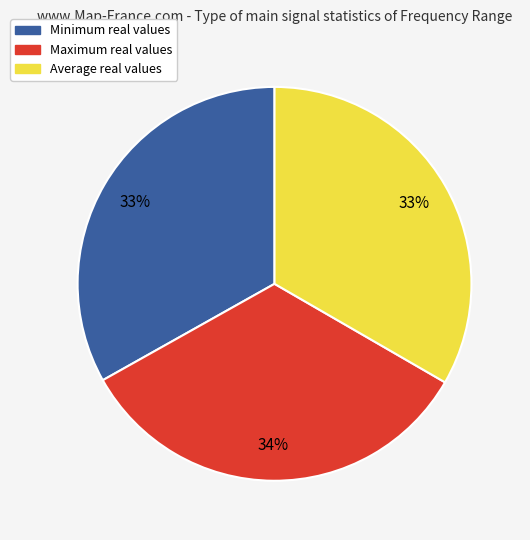

To the nearest percent, what is the average slice percentage?

33%